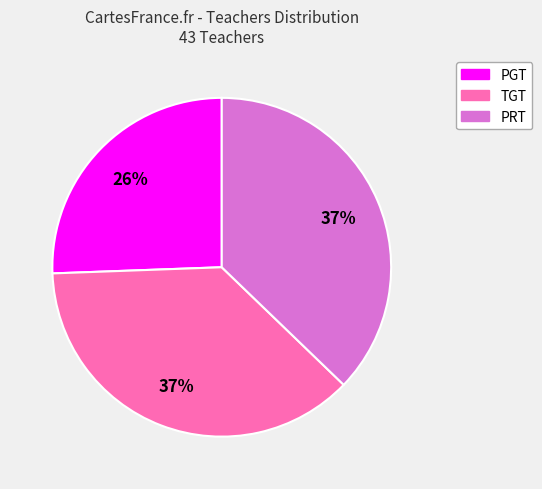

Which category has the smallest portion of the pie?

PGT